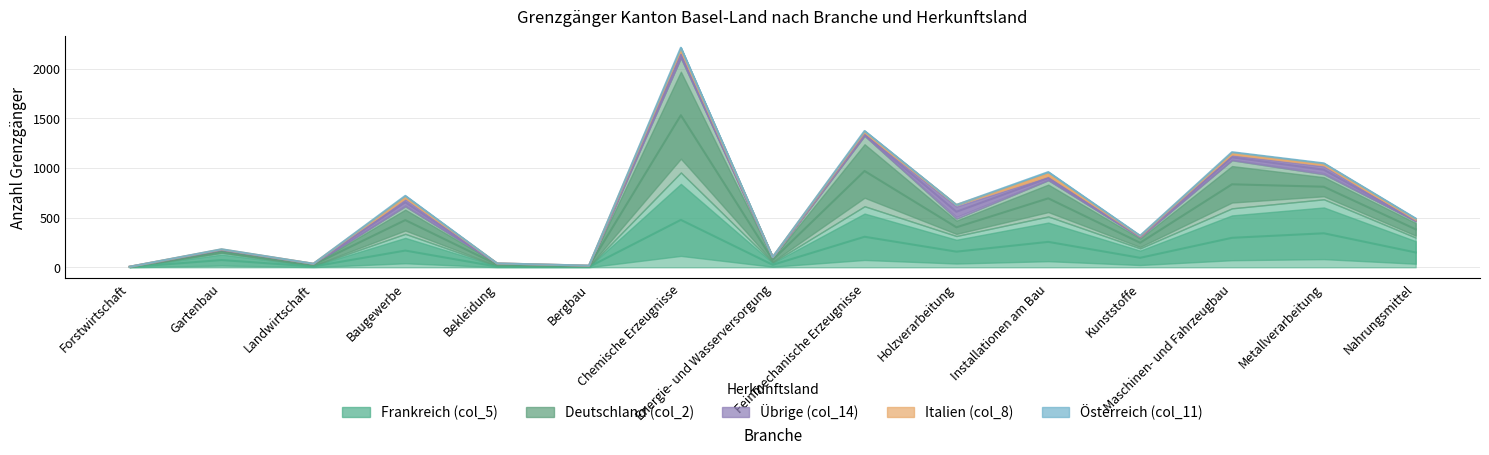

How many lines are shown in the chart?

5